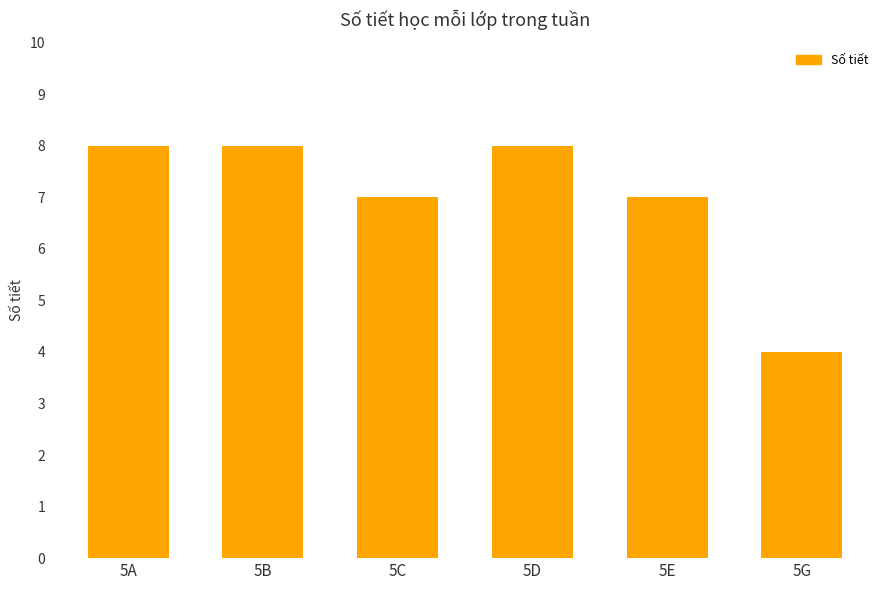

Count the values in the range 7 to 8.

5